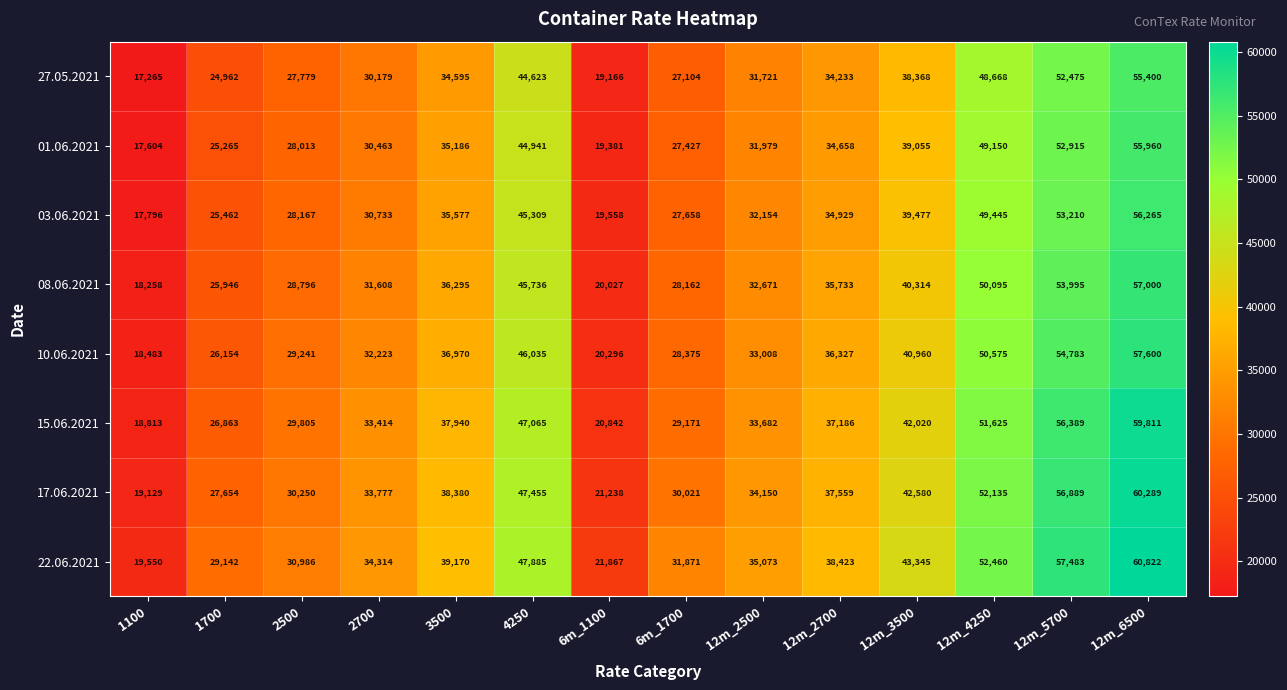

The value of 27.05.2021 at 12m_6500 is 12594. True or false?

False